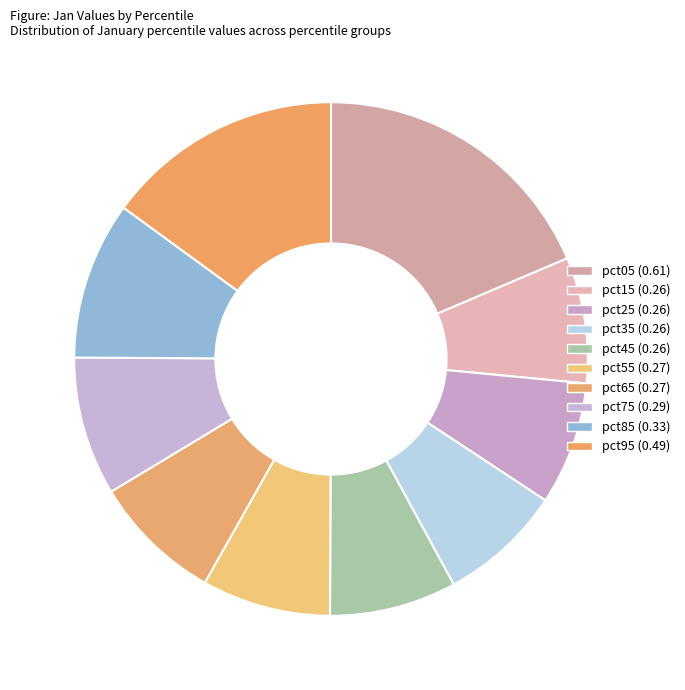

Is there a majority slice in this chart?

No